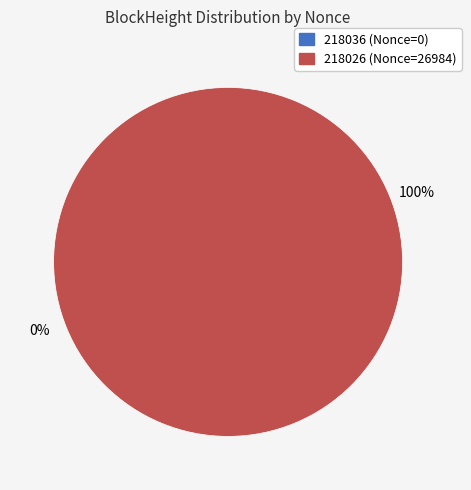

To the nearest percent, what is the difference between the 218036 and 218026 slice percentages?

100%